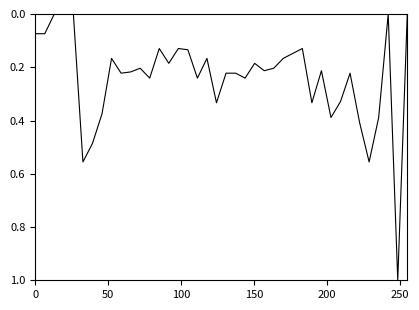

What is the greatest value displayed?

1.0